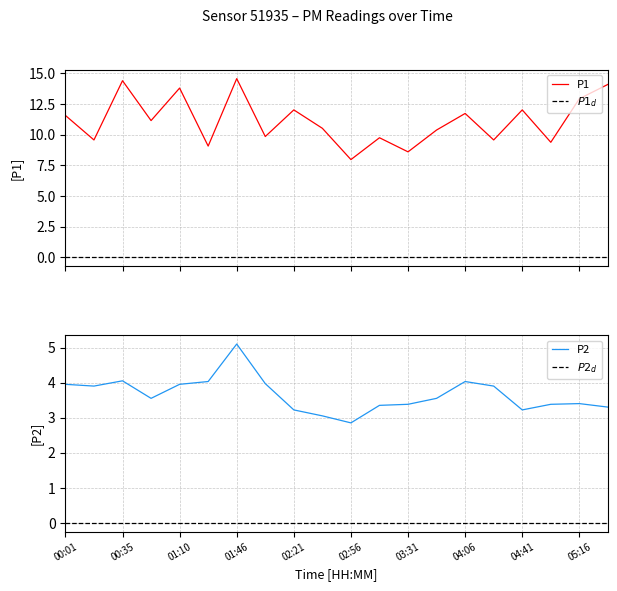

What is the lowest value of the P1 series?

8.0